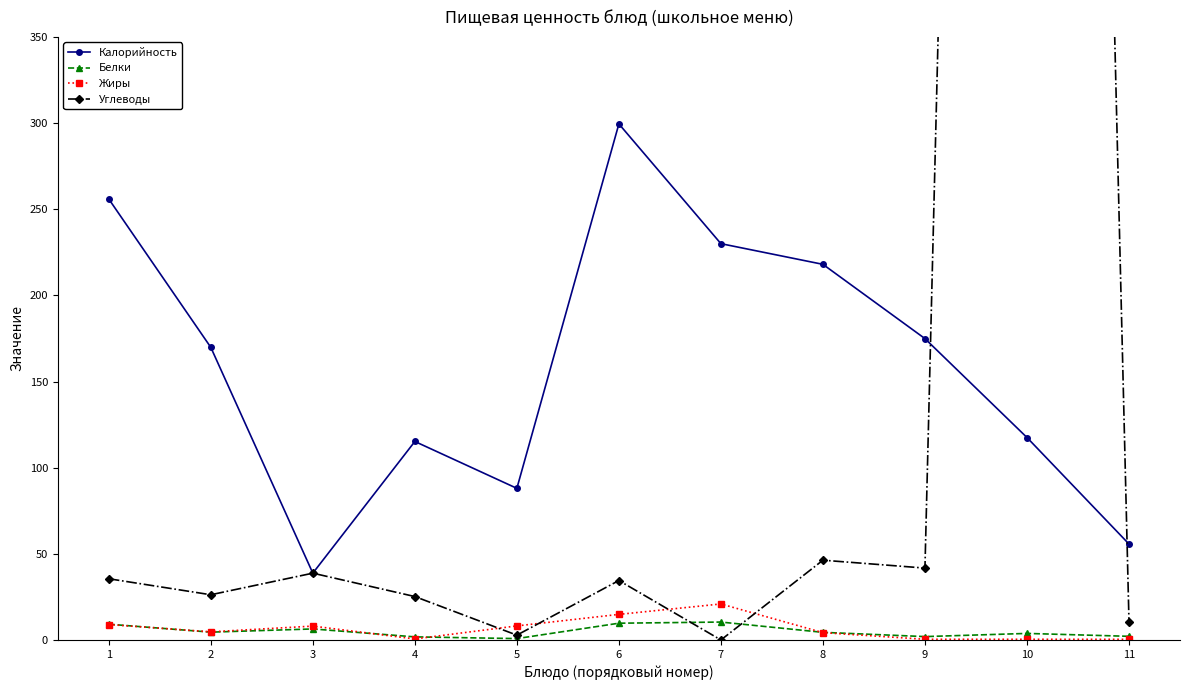

At which label does Калорийность first exceed 169?

1